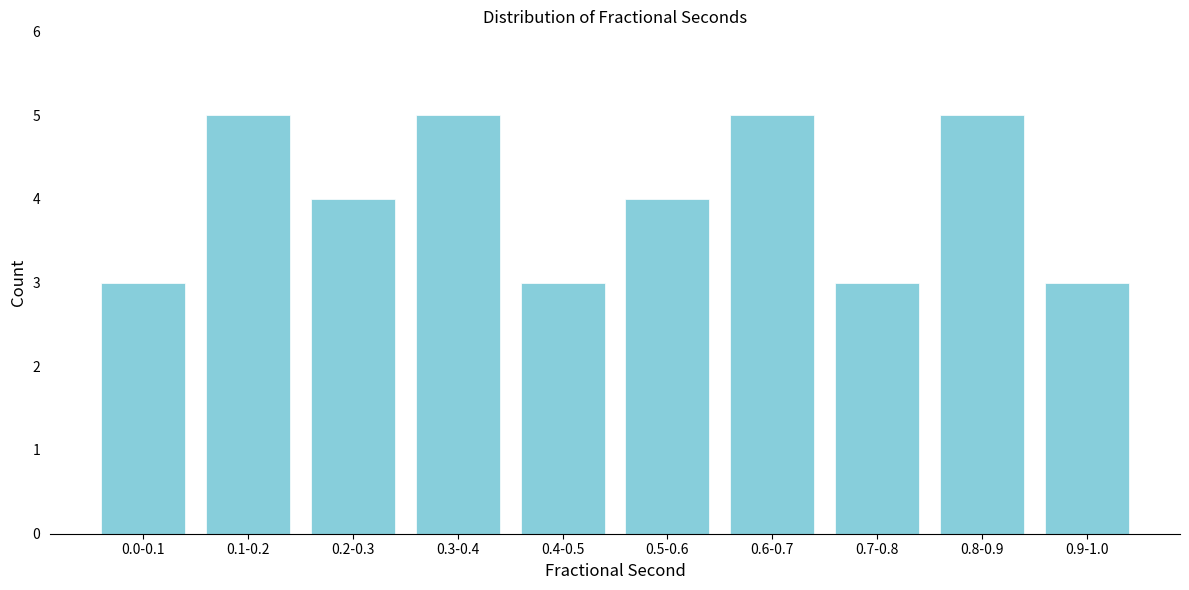

Reading right to left, what are all the values shown in this chart?

0.9-1.0=3	0.8-0.9=5	0.7-0.8=3	0.6-0.7=5	0.5-0.6=4	0.4-0.5=3	0.3-0.4=5	0.2-0.3=4	0.1-0.2=5	0.0-0.1=3